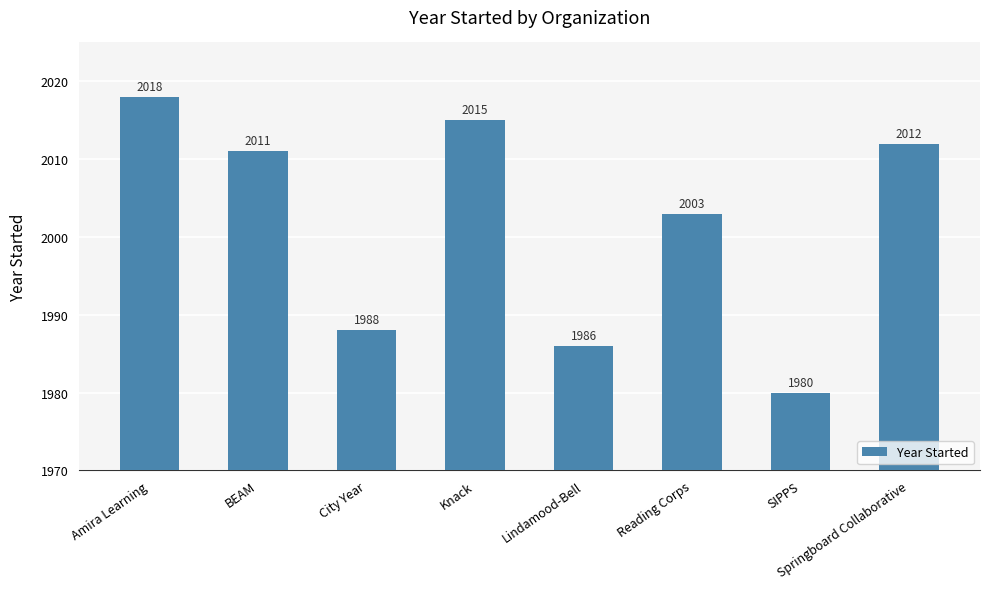

Count the number of categories in the chart.

8